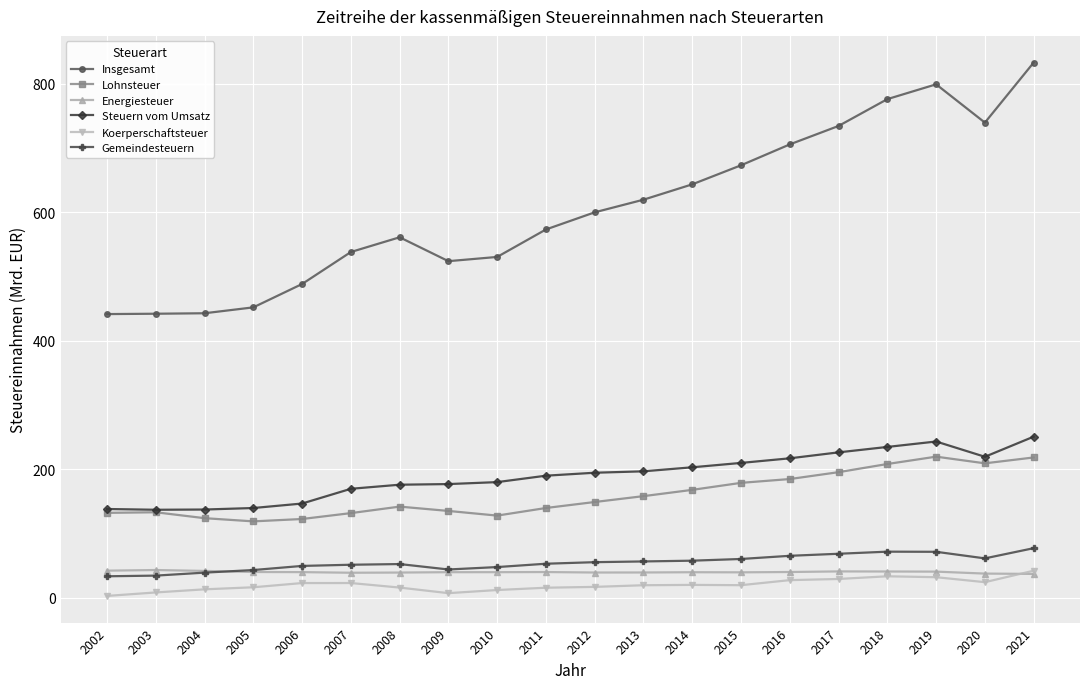

What is the value of the Energiesteuer point at the 11th from the left?

39.3